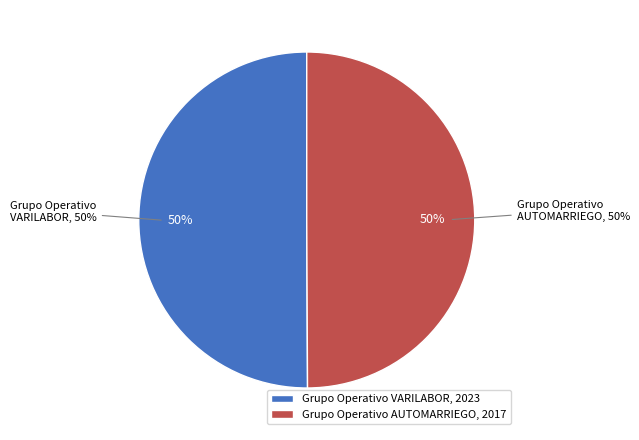

Rank the categories by value from lowest to highest.

Grupo Operativo AUTOMARRIEGO, Grupo Operativo VARILABOR